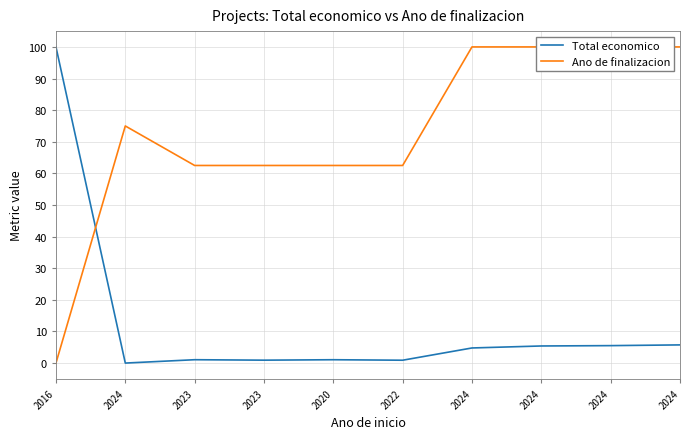

How many data points in Ano de finalizacion are less than 75?

5